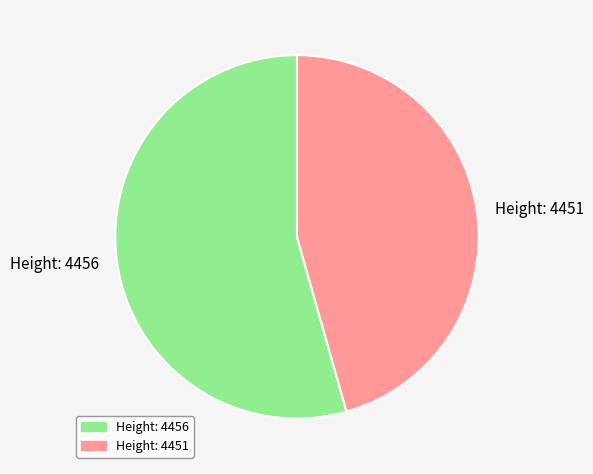

Is it true that Height: 4451 is 46% of the pie?

True